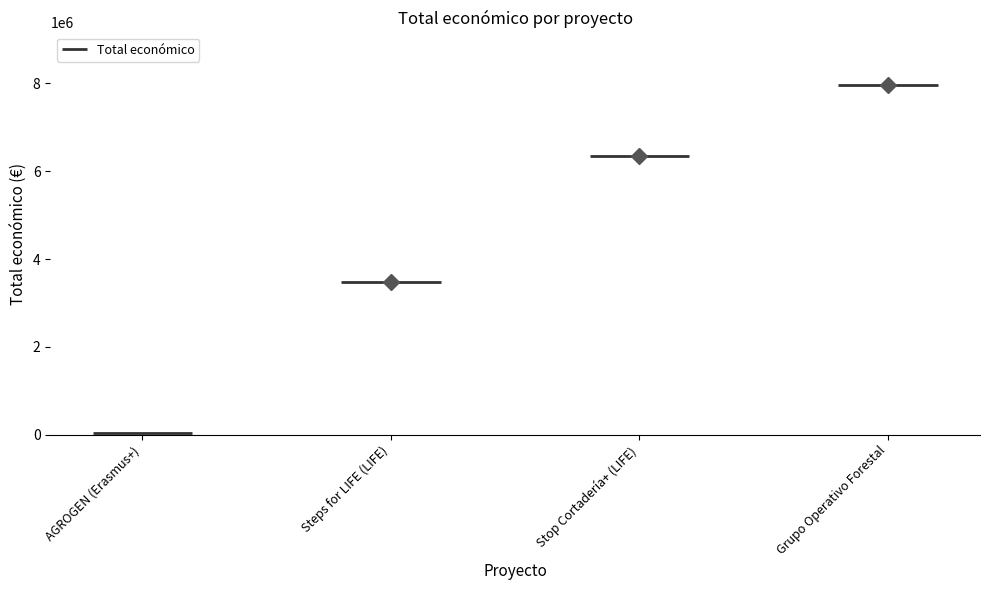

Count the number of data series in this chart.

1